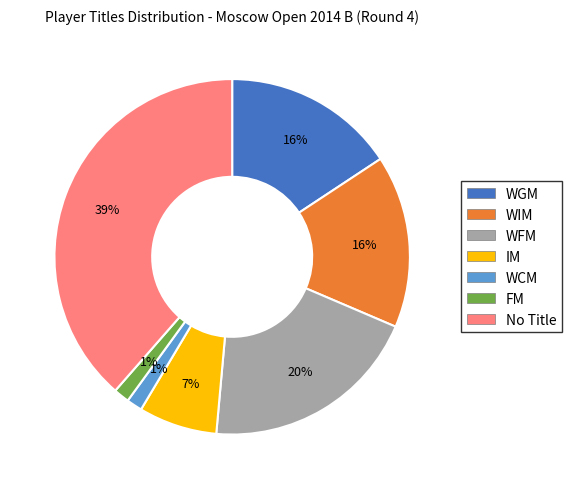

The No Title slice represents 39% of the pie. True or false?

True